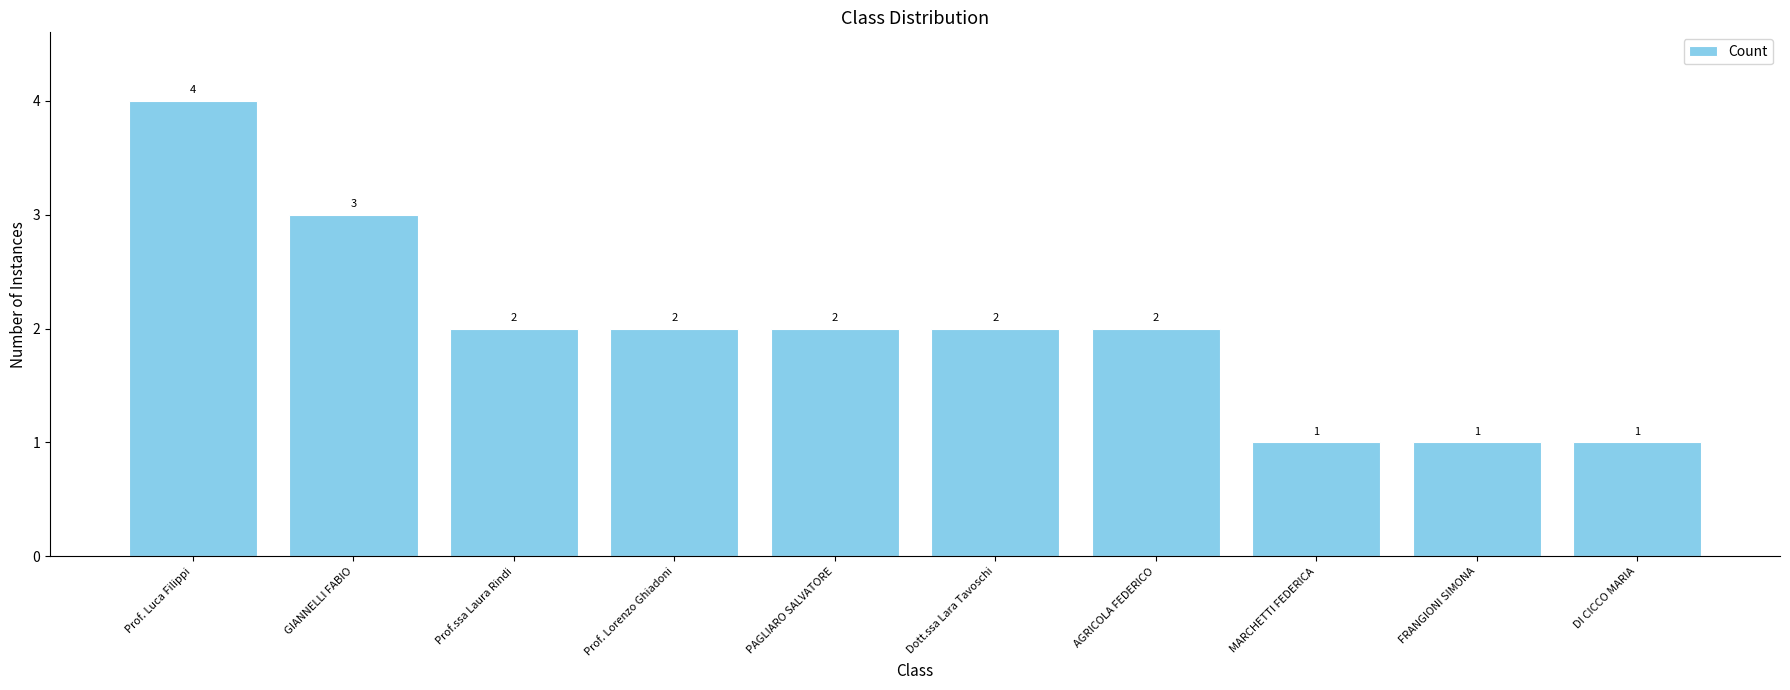

What is the label of the 9th bar from the left?

FRANGIONI SIMONA